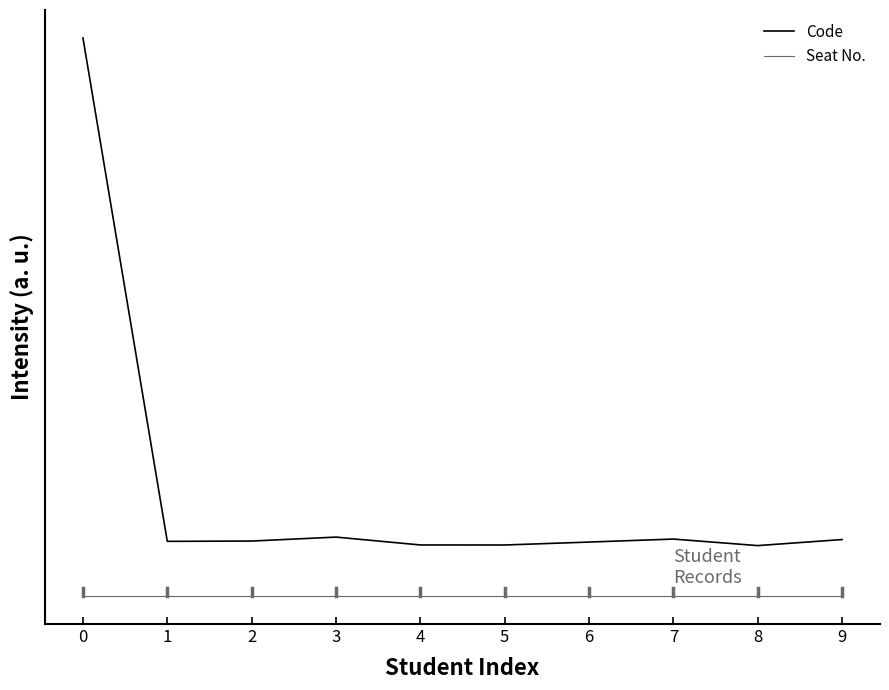

True or false: Code has a value of 1777780.9 at 2.

False